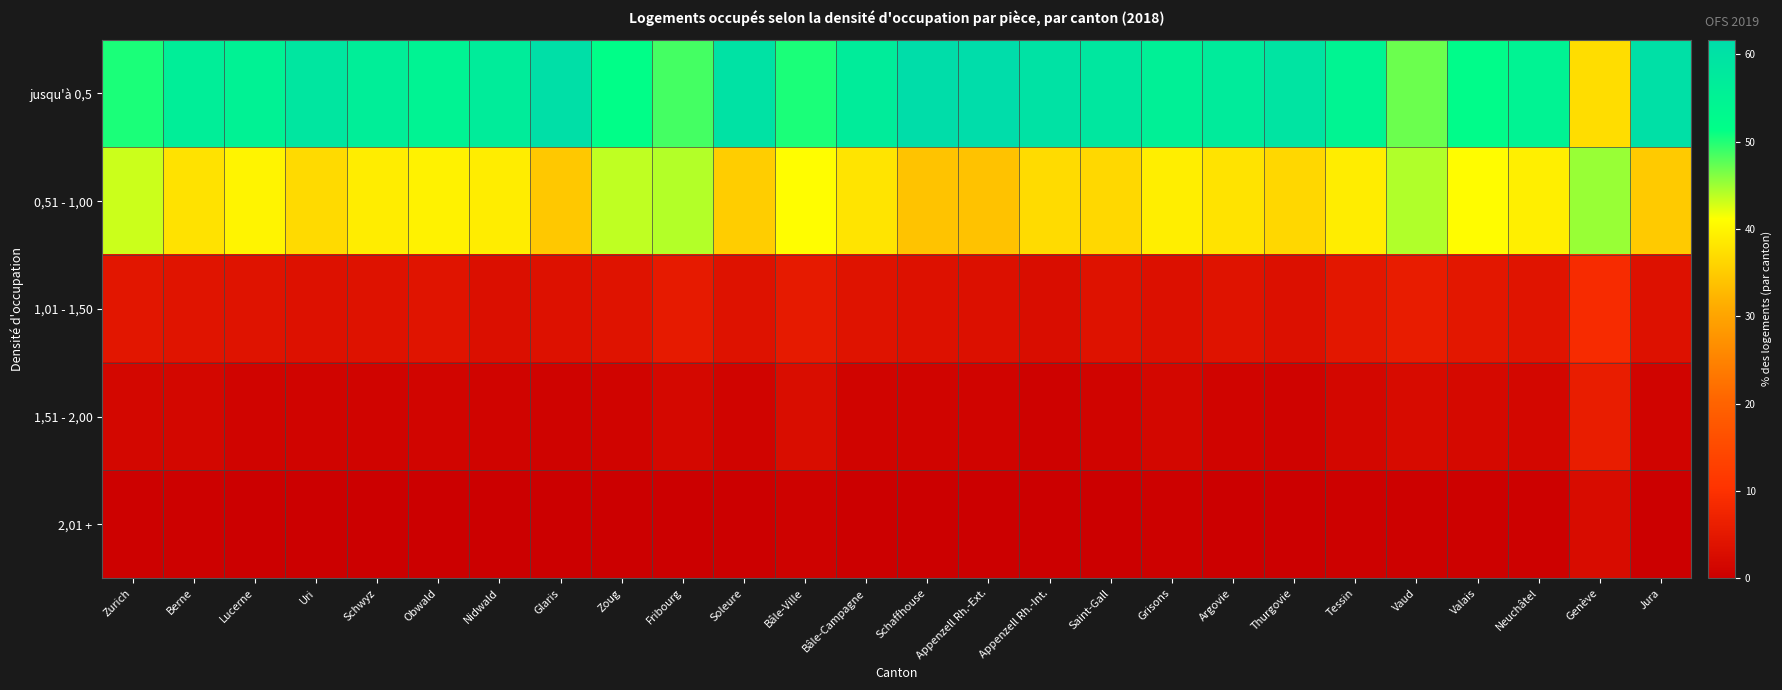

Rank the series by their maximum value, from highest to lowest.

jusqu'à 0,5, 0,51 - 1,00, 1,01 - 1,50, 1,51 - 2,00, 2,01 +